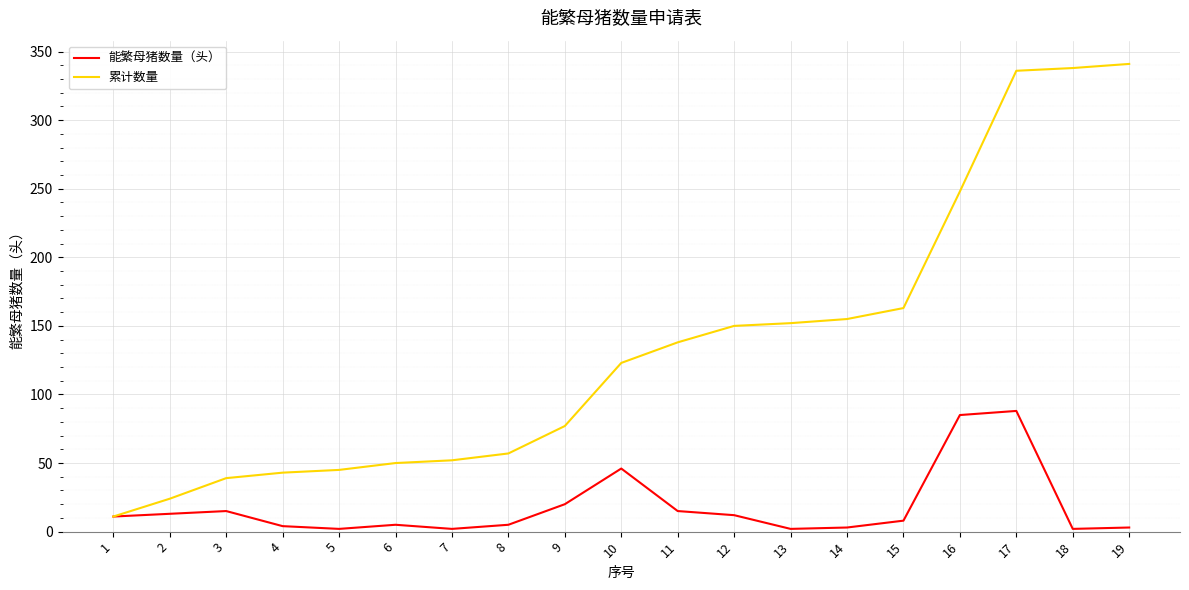

Which series changed the most between 17 and 18?

能繁母猪数量（头）